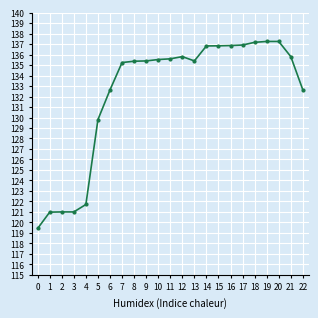

What is the average value?

132.3